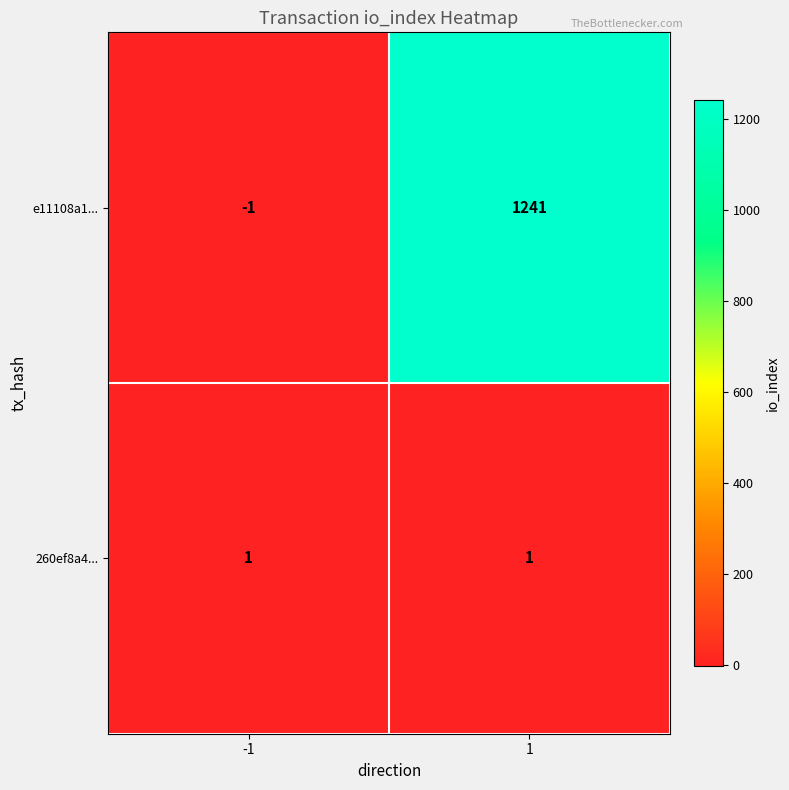

Rank the series by their average value, from lowest to highest.

260ef8a4..., e11108a1...